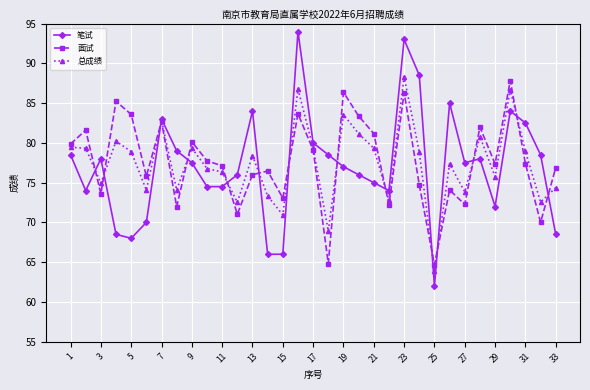

List the series in order of their peak value, highest first.

笔试, 总成绩, 面试